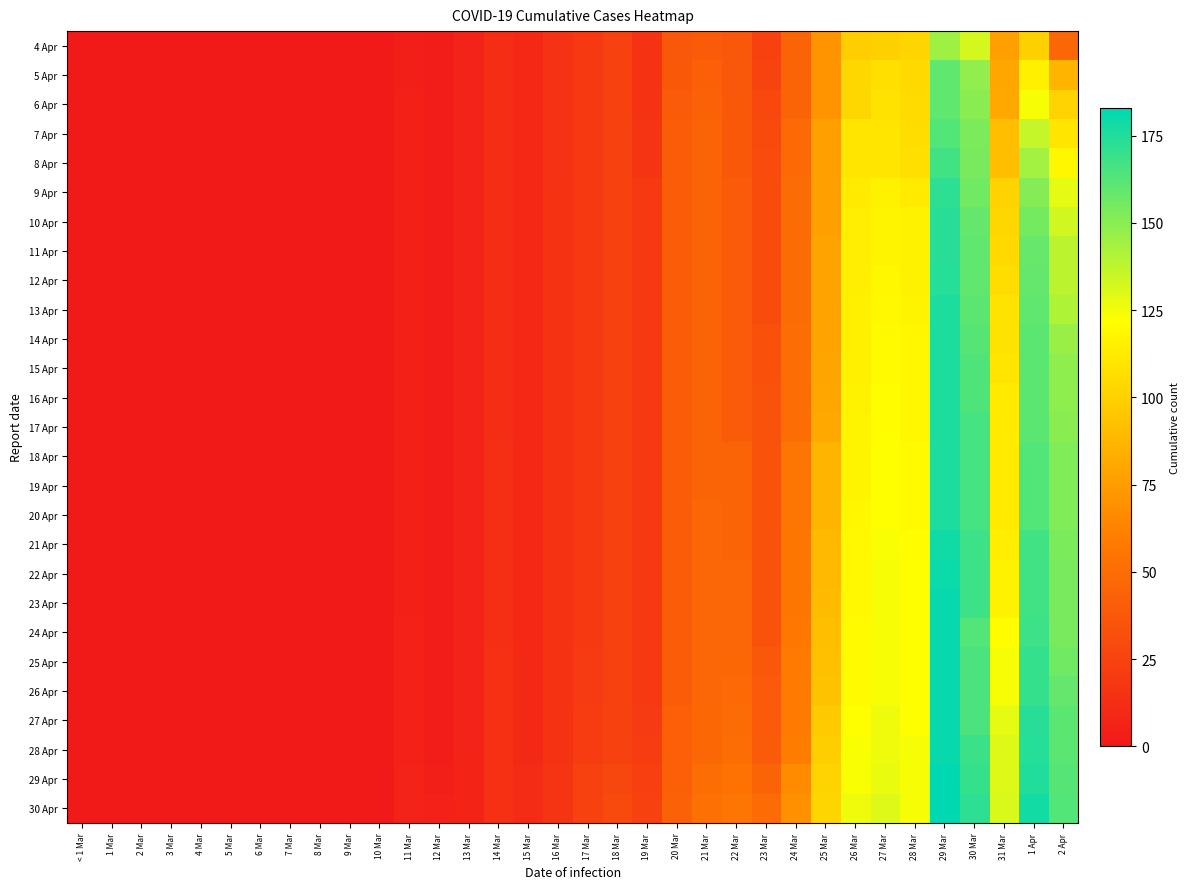

Reading right to left, list all the values displayed in this chart.

4 Apr: 2 Apr=46	1 Apr=100	31 Mar=77	30 Mar=132	29 Mar=145	28 Mar=102	27 Mar=100	26 Mar=98	25 Mar=71	24 Mar=45	23 Mar=25	22 Mar=37	21 Mar=40	20 Mar=37	19 Mar=16	18 Mar=24	17 Mar=19	16 Mar=15	15 Mar=9	14 Mar=12	13 Mar=6	12 Mar=2	11 Mar=3	10 Mar=0	9 Mar=1	8 Mar=0	7 Mar=1	6 Mar=1	5 Mar=0	4 Mar=0	3 Mar=0	2 Mar=0	1 Mar=0	< 1 Mar=0
5 Apr: 2 Apr=87	1 Apr=115	31 Mar=80	30 Mar=148	29 Mar=160	28 Mar=104	27 Mar=107	26 Mar=103	25 Mar=71	24 Mar=45	23 Mar=26	22 Mar=37	21 Mar=42	20 Mar=38	19 Mar=16	18 Mar=24	17 Mar=19	16 Mar=15	15 Mar=9	14 Mar=12	13 Mar=6	12 Mar=2	11 Mar=3	10 Mar=0	9 Mar=1	8 Mar=0	7 Mar=1	6 Mar=1	5 Mar=0	4 Mar=0	3 Mar=0	2 Mar=0	1 Mar=0	< 1 Mar=0
6 Apr: 2 Apr=101	1 Apr=124	31 Mar=81	30 Mar=150	29 Mar=160	28 Mar=105	27 Mar=108	26 Mar=103	25 Mar=71	24 Mar=45	23 Mar=28	22 Mar=38	21 Mar=43	20 Mar=40	19 Mar=16	18 Mar=24	17 Mar=19	16 Mar=15	15 Mar=9	14 Mar=12	13 Mar=6	12 Mar=2	11 Mar=4	10 Mar=0	9 Mar=1	8 Mar=0	7 Mar=1	6 Mar=1	5 Mar=0	4 Mar=0	3 Mar=0	2 Mar=0	1 Mar=0	< 1 Mar=0
7 Apr: 2 Apr=110	1 Apr=136	31 Mar=91	30 Mar=153	29 Mar=163	28 Mar=106	27 Mar=110	26 Mar=110	25 Mar=77	24 Mar=48	23 Mar=29	22 Mar=38	21 Mar=45	20 Mar=41	19 Mar=17	18 Mar=24	17 Mar=19	16 Mar=15	15 Mar=9	14 Mar=12	13 Mar=6	12 Mar=2	11 Mar=4	10 Mar=0	9 Mar=1	8 Mar=0	7 Mar=1	6 Mar=1	5 Mar=0	4 Mar=0	3 Mar=0	2 Mar=0	1 Mar=0	< 1 Mar=0
8 Apr: 2 Apr=118	1 Apr=144	31 Mar=91	30 Mar=154	29 Mar=167	28 Mar=107	27 Mar=110	26 Mar=110	25 Mar=77	24 Mar=48	23 Mar=30	22 Mar=38	21 Mar=45	20 Mar=41	19 Mar=17	18 Mar=24	17 Mar=19	16 Mar=15	15 Mar=9	14 Mar=12	13 Mar=6	12 Mar=2	11 Mar=4	10 Mar=0	9 Mar=1	8 Mar=0	7 Mar=1	6 Mar=1	5 Mar=0	4 Mar=0	3 Mar=0	2 Mar=0	1 Mar=0	< 1 Mar=0
9 Apr: 2 Apr=128	1 Apr=151	31 Mar=101	30 Mar=156	29 Mar=172	28 Mar=112	27 Mar=116	26 Mar=112	25 Mar=77	24 Mar=50	23 Mar=31	22 Mar=40	21 Mar=45	20 Mar=41	19 Mar=19	18 Mar=24	17 Mar=19	16 Mar=16	15 Mar=9	14 Mar=12	13 Mar=6	12 Mar=2	11 Mar=4	10 Mar=0	9 Mar=1	8 Mar=0	7 Mar=1	6 Mar=1	5 Mar=0	4 Mar=0	3 Mar=0	2 Mar=0	1 Mar=0	< 1 Mar=0
10 Apr: 2 Apr=133	1 Apr=155	31 Mar=103	30 Mar=159	29 Mar=173	28 Mar=116	27 Mar=117	26 Mar=114	25 Mar=77	24 Mar=50	23 Mar=31	22 Mar=40	21 Mar=45	20 Mar=41	19 Mar=19	18 Mar=24	17 Mar=19	16 Mar=16	15 Mar=9	14 Mar=12	13 Mar=6	12 Mar=2	11 Mar=4	10 Mar=0	9 Mar=1	8 Mar=0	7 Mar=1	6 Mar=1	5 Mar=1	4 Mar=0	3 Mar=0	2 Mar=0	1 Mar=0	< 1 Mar=0
11 Apr: 2 Apr=138	1 Apr=158	31 Mar=104	30 Mar=160	29 Mar=173	28 Mar=116	27 Mar=117	26 Mar=114	25 Mar=78	24 Mar=50	23 Mar=31	22 Mar=40	21 Mar=45	20 Mar=41	19 Mar=19	18 Mar=24	17 Mar=19	16 Mar=16	15 Mar=9	14 Mar=12	13 Mar=6	12 Mar=2	11 Mar=4	10 Mar=0	9 Mar=1	8 Mar=0	7 Mar=1	6 Mar=1	5 Mar=1	4 Mar=0	3 Mar=0	2 Mar=0	1 Mar=0	< 1 Mar=0
12 Apr: 2 Apr=138	1 Apr=159	31 Mar=106	30 Mar=160	29 Mar=174	28 Mar=116	27 Mar=118	26 Mar=114	25 Mar=78	24 Mar=50	23 Mar=31	22 Mar=40	21 Mar=45	20 Mar=41	19 Mar=19	18 Mar=24	17 Mar=19	16 Mar=16	15 Mar=9	14 Mar=12	13 Mar=6	12 Mar=2	11 Mar=4	10 Mar=0	9 Mar=1	8 Mar=0	7 Mar=1	6 Mar=1	5 Mar=1	4 Mar=0	3 Mar=0	2 Mar=0	1 Mar=0	< 1 Mar=0
13 Apr: 2 Apr=141	1 Apr=160	31 Mar=109	30 Mar=161	29 Mar=176	28 Mar=117	27 Mar=119	26 Mar=115	25 Mar=78	24 Mar=50	23 Mar=31	22 Mar=40	21 Mar=45	20 Mar=41	19 Mar=19	18 Mar=24	17 Mar=19	16 Mar=16	15 Mar=9	14 Mar=12	13 Mar=6	12 Mar=2	11 Mar=4	10 Mar=0	9 Mar=1	8 Mar=0	7 Mar=1	6 Mar=1	5 Mar=1	4 Mar=0	3 Mar=0	2 Mar=0	1 Mar=0	< 1 Mar=0
14 Apr: 2 Apr=146	1 Apr=161	31 Mar=109	30 Mar=162	29 Mar=176	28 Mar=118	27 Mar=120	26 Mar=115	25 Mar=78	24 Mar=51	23 Mar=33	22 Mar=40	21 Mar=45	20 Mar=41	19 Mar=19	18 Mar=24	17 Mar=19	16 Mar=16	15 Mar=9	14 Mar=12	13 Mar=6	12 Mar=2	11 Mar=4	10 Mar=0	9 Mar=1	8 Mar=0	7 Mar=1	6 Mar=1	5 Mar=1	4 Mar=0	3 Mar=0	2 Mar=0	1 Mar=0	< 1 Mar=0
15 Apr: 2 Apr=149	1 Apr=161	31 Mar=110	30 Mar=164	29 Mar=176	28 Mar=118	27 Mar=120	26 Mar=115	25 Mar=79	24 Mar=51	23 Mar=33	22 Mar=40	21 Mar=45	20 Mar=41	19 Mar=19	18 Mar=24	17 Mar=19	16 Mar=16	15 Mar=9	14 Mar=12	13 Mar=6	12 Mar=2	11 Mar=4	10 Mar=0	9 Mar=1	8 Mar=0	7 Mar=1	6 Mar=1	5 Mar=1	4 Mar=0	3 Mar=0	2 Mar=0	1 Mar=0	< 1 Mar=0
16 Apr: 2 Apr=149	1 Apr=161	31 Mar=112	30 Mar=164	29 Mar=176	28 Mar=118	27 Mar=121	26 Mar=116	25 Mar=80	24 Mar=51	23 Mar=34	22 Mar=40	21 Mar=45	20 Mar=41	19 Mar=19	18 Mar=24	17 Mar=19	16 Mar=16	15 Mar=9	14 Mar=12	13 Mar=6	12 Mar=2	11 Mar=4	10 Mar=0	9 Mar=1	8 Mar=0	7 Mar=1	6 Mar=1	5 Mar=1	4 Mar=0	3 Mar=0	2 Mar=0	1 Mar=0	< 1 Mar=0
17 Apr: 2 Apr=150	1 Apr=161	31 Mar=112	30 Mar=166	29 Mar=176	28 Mar=118	27 Mar=121	26 Mar=117	25 Mar=81	24 Mar=51	23 Mar=34	22 Mar=40	21 Mar=45	20 Mar=41	19 Mar=19	18 Mar=24	17 Mar=19	16 Mar=16	15 Mar=9	14 Mar=12	13 Mar=6	12 Mar=2	11 Mar=4	10 Mar=0	9 Mar=1	8 Mar=0	7 Mar=1	6 Mar=1	5 Mar=1	4 Mar=0	3 Mar=0	2 Mar=0	1 Mar=0	< 1 Mar=0
18 Apr: 2 Apr=152	1 Apr=163	31 Mar=112	30 Mar=166	29 Mar=176	28 Mar=120	27 Mar=122	26 Mar=117	25 Mar=87	24 Mar=55	23 Mar=34	22 Mar=44	21 Mar=45	20 Mar=41	19 Mar=19	18 Mar=24	17 Mar=19	16 Mar=16	15 Mar=9	14 Mar=13	13 Mar=6	12 Mar=2	11 Mar=4	10 Mar=0	9 Mar=1	8 Mar=0	7 Mar=1	6 Mar=1	5 Mar=1	4 Mar=0	3 Mar=0	2 Mar=0	1 Mar=0	< 1 Mar=0
19 Apr: 2 Apr=152	1 Apr=163	31 Mar=112	30 Mar=166	29 Mar=176	28 Mar=120	27 Mar=122	26 Mar=117	25 Mar=87	24 Mar=55	23 Mar=34	22 Mar=44	21 Mar=45	20 Mar=41	19 Mar=19	18 Mar=24	17 Mar=19	16 Mar=16	15 Mar=9	14 Mar=13	13 Mar=6	12 Mar=2	11 Mar=4	10 Mar=0	9 Mar=1	8 Mar=0	7 Mar=1	6 Mar=1	5 Mar=1	4 Mar=0	3 Mar=0	2 Mar=0	1 Mar=0	< 1 Mar=0
20 Apr: 2 Apr=152	1 Apr=163	31 Mar=112	30 Mar=166	29 Mar=176	28 Mar=120	27 Mar=122	26 Mar=118	25 Mar=87	24 Mar=55	23 Mar=34	22 Mar=45	21 Mar=46	20 Mar=41	19 Mar=19	18 Mar=24	17 Mar=19	16 Mar=16	15 Mar=9	14 Mar=13	13 Mar=6	12 Mar=2	11 Mar=4	10 Mar=0	9 Mar=1	8 Mar=0	7 Mar=1	6 Mar=1	5 Mar=1	4 Mar=0	3 Mar=0	2 Mar=0	1 Mar=0	< 1 Mar=0
21 Apr: 2 Apr=153	1 Apr=167	31 Mar=114	30 Mar=168	29 Mar=179	28 Mar=121	27 Mar=123	26 Mar=119	25 Mar=89	24 Mar=56	23 Mar=34	22 Mar=45	21 Mar=46	20 Mar=41	19 Mar=19	18 Mar=24	17 Mar=19	16 Mar=16	15 Mar=9	14 Mar=13	13 Mar=6	12 Mar=2	11 Mar=4	10 Mar=0	9 Mar=1	8 Mar=0	7 Mar=1	6 Mar=1	5 Mar=1	4 Mar=0	3 Mar=0	2 Mar=0	1 Mar=0	< 1 Mar=0
22 Apr: 2 Apr=154	1 Apr=167	31 Mar=116	30 Mar=168	29 Mar=180	28 Mar=122	27 Mar=124	26 Mar=119	25 Mar=89	24 Mar=56	23 Mar=34	22 Mar=46	21 Mar=46	20 Mar=41	19 Mar=19	18 Mar=24	17 Mar=19	16 Mar=16	15 Mar=9	14 Mar=13	13 Mar=6	12 Mar=2	11 Mar=4	10 Mar=0	9 Mar=1	8 Mar=0	7 Mar=1	6 Mar=1	5 Mar=1	4 Mar=0	3 Mar=0	2 Mar=0	1 Mar=0	< 1 Mar=0
23 Apr: 2 Apr=154	1 Apr=167	31 Mar=116	30 Mar=168	29 Mar=181	28 Mar=122	27 Mar=124	26 Mar=119	25 Mar=90	24 Mar=56	23 Mar=34	22 Mar=46	21 Mar=46	20 Mar=41	19 Mar=19	18 Mar=24	17 Mar=19	16 Mar=16	15 Mar=9	14 Mar=13	13 Mar=6	12 Mar=2	11 Mar=4	10 Mar=0	9 Mar=1	8 Mar=0	7 Mar=1	6 Mar=1	5 Mar=1	4 Mar=0	3 Mar=0	2 Mar=0	1 Mar=0	< 1 Mar=0
24 Apr: 2 Apr=154	1 Apr=168	31 Mar=121	30 Mar=163	29 Mar=181	28 Mar=122	27 Mar=124	26 Mar=120	25 Mar=91	24 Mar=57	23 Mar=34	22 Mar=46	21 Mar=46	20 Mar=41	19 Mar=19	18 Mar=24	17 Mar=19	16 Mar=16	15 Mar=9	14 Mar=13	13 Mar=6	12 Mar=2	11 Mar=5	10 Mar=0	9 Mar=1	8 Mar=0	7 Mar=1	6 Mar=1	5 Mar=1	4 Mar=0	3 Mar=0	2 Mar=0	1 Mar=0	< 1 Mar=0
25 Apr: 2 Apr=156	1 Apr=170	31 Mar=124	30 Mar=165	29 Mar=181	28 Mar=122	27 Mar=124	26 Mar=120	25 Mar=92	24 Mar=58	23 Mar=37	22 Mar=47	21 Mar=46	20 Mar=41	19 Mar=19	18 Mar=24	17 Mar=20	16 Mar=16	15 Mar=10	14 Mar=14	13 Mar=6	12 Mar=2	11 Mar=5	10 Mar=0	9 Mar=1	8 Mar=0	7 Mar=1	6 Mar=1	5 Mar=1	4 Mar=0	3 Mar=0	2 Mar=0	1 Mar=0	< 1 Mar=0
26 Apr: 2 Apr=159	1 Apr=170	31 Mar=124	30 Mar=165	29 Mar=181	28 Mar=122	27 Mar=124	26 Mar=120	25 Mar=93	24 Mar=58	23 Mar=39	22 Mar=48	21 Mar=46	20 Mar=41	19 Mar=19	18 Mar=24	17 Mar=20	16 Mar=16	15 Mar=10	14 Mar=14	13 Mar=6	12 Mar=2	11 Mar=5	10 Mar=0	9 Mar=1	8 Mar=0	7 Mar=1	6 Mar=1	5 Mar=1	4 Mar=0	3 Mar=0	2 Mar=0	1 Mar=0	< 1 Mar=0
27 Apr: 2 Apr=161	1 Apr=173	31 Mar=128	30 Mar=165	29 Mar=181	28 Mar=122	27 Mar=126	26 Mar=122	25 Mar=97	24 Mar=58	23 Mar=39	22 Mar=50	21 Mar=47	20 Mar=42	19 Mar=20	18 Mar=25	17 Mar=21	16 Mar=16	15 Mar=10	14 Mar=14	13 Mar=6	12 Mar=2	11 Mar=5	10 Mar=0	9 Mar=1	8 Mar=0	7 Mar=1	6 Mar=1	5 Mar=0	4 Mar=0	3 Mar=0	2 Mar=0	1 Mar=0	< 1 Mar=0
28 Apr: 2 Apr=161	1 Apr=174	31 Mar=130	30 Mar=169	29 Mar=181	28 Mar=124	27 Mar=126	26 Mar=123	25 Mar=99	24 Mar=59	23 Mar=40	22 Mar=51	21 Mar=47	20 Mar=42	19 Mar=21	18 Mar=25	17 Mar=21	16 Mar=16	15 Mar=10	14 Mar=14	13 Mar=6	12 Mar=2	11 Mar=5	10 Mar=0	9 Mar=1	8 Mar=0	7 Mar=1	6 Mar=1	5 Mar=0	4 Mar=0	3 Mar=0	2 Mar=0	1 Mar=0	< 1 Mar=0
29 Apr: 2 Apr=162	1 Apr=175	31 Mar=130	30 Mar=170	29 Mar=183	28 Mar=124	27 Mar=127	26 Mar=123	25 Mar=101	24 Mar=67	23 Mar=44	22 Mar=53	21 Mar=51	20 Mar=42	19 Mar=23	18 Mar=27	17 Mar=24	16 Mar=17	15 Mar=11	14 Mar=14	13 Mar=7	12 Mar=3	11 Mar=6	10 Mar=0	9 Mar=1	8 Mar=0	7 Mar=1	6 Mar=1	5 Mar=0	4 Mar=0	3 Mar=0	2 Mar=0	1 Mar=0	< 1 Mar=0
30 Apr: 2 Apr=163	1 Apr=178	31 Mar=131	30 Mar=172	29 Mar=183	28 Mar=124	27 Mar=130	26 Mar=126	25 Mar=102	24 Mar=70	23 Mar=49	22 Mar=55	21 Mar=52	20 Mar=43	19 Mar=24	18 Mar=29	17 Mar=25	16 Mar=17	15 Mar=11	14 Mar=14	13 Mar=7	12 Mar=5	11 Mar=6	10 Mar=0	9 Mar=1	8 Mar=0	7 Mar=1	6 Mar=1	5 Mar=0	4 Mar=0	3 Mar=0	2 Mar=0	1 Mar=0	< 1 Mar=0